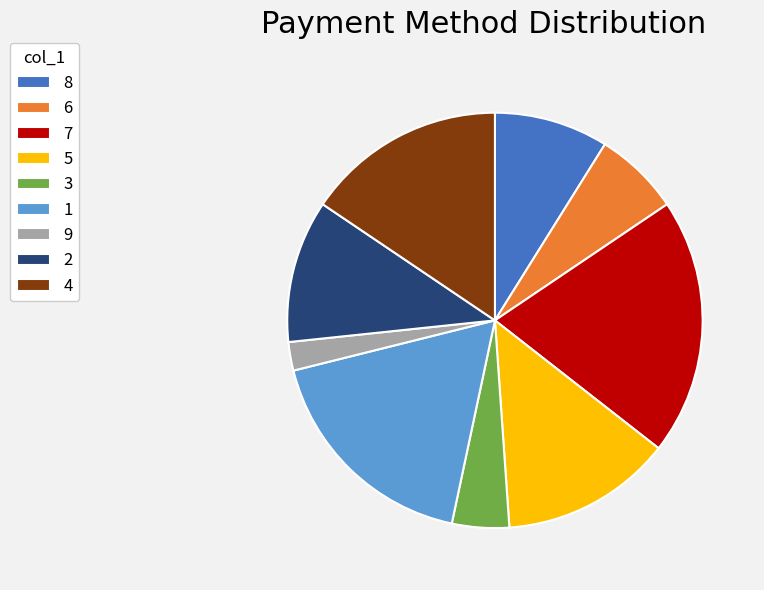

Count the number of slices in the pie.

9